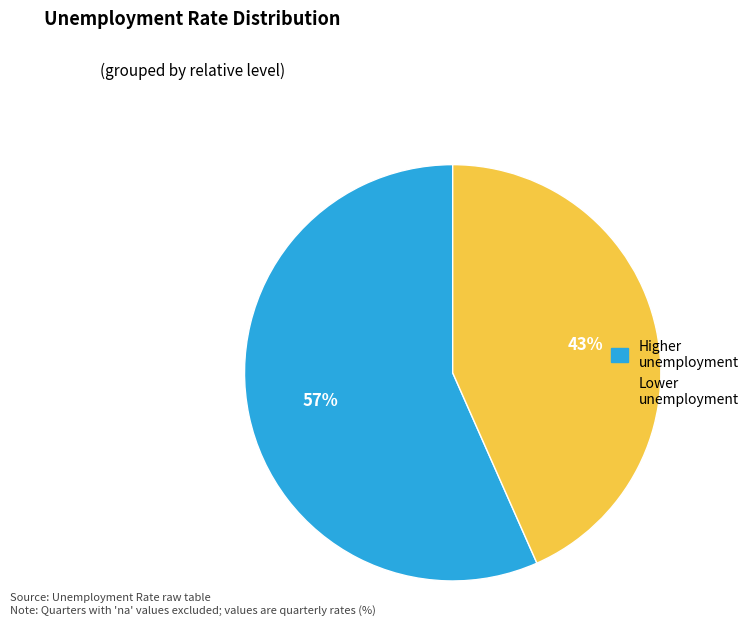

To the nearest percent, what is the average slice percentage?

50%